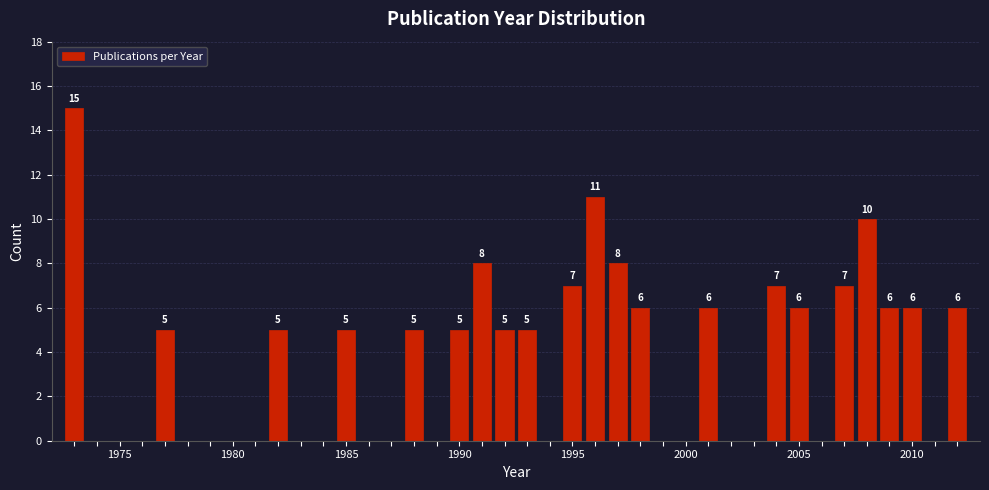

Around what value on the x-axis is the tallest bar? Give the approximate position of its centre, as read against the axis.

1973.0